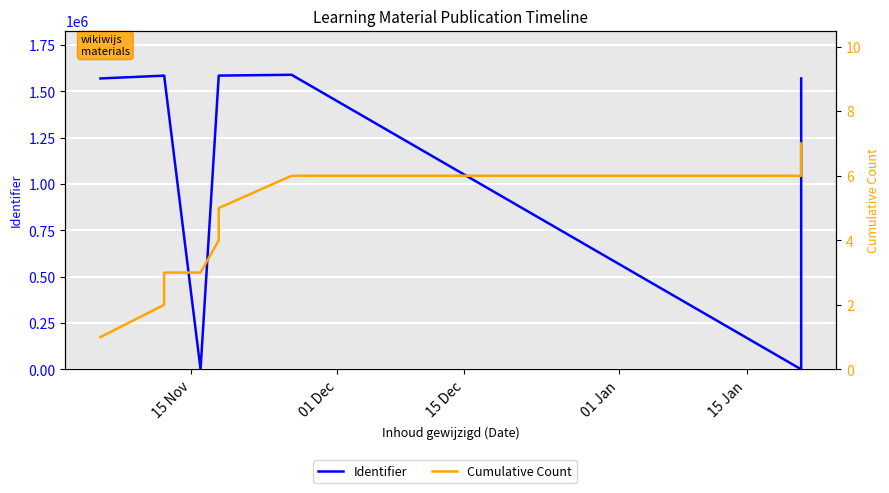

True or false: Cumulative Count has more than 2 interior local peaks.

False